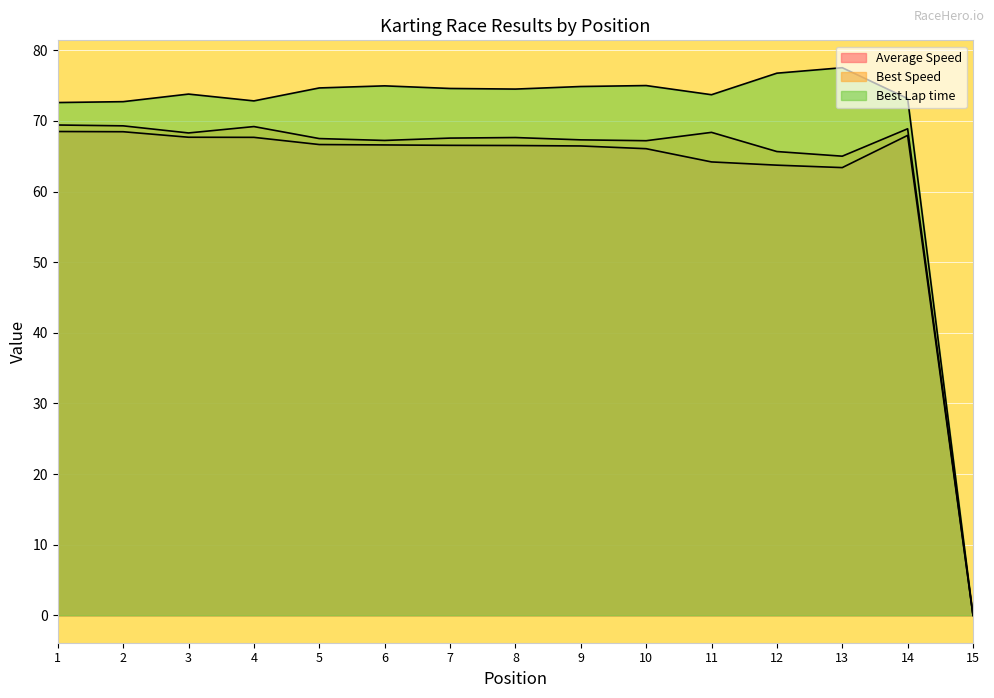

At which category is the sum across all series the highest?

1